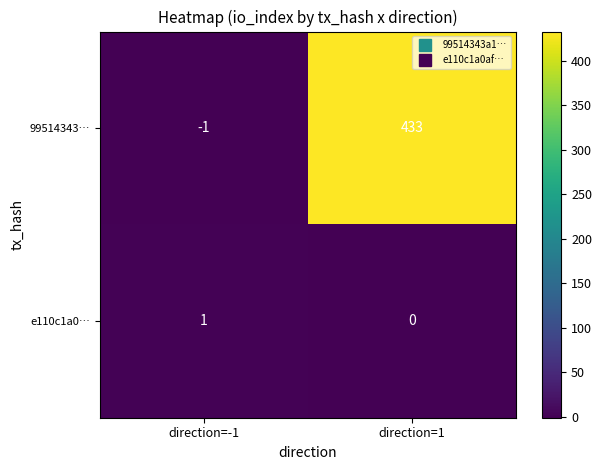

How many values in e110c1a0… are above zero?

1